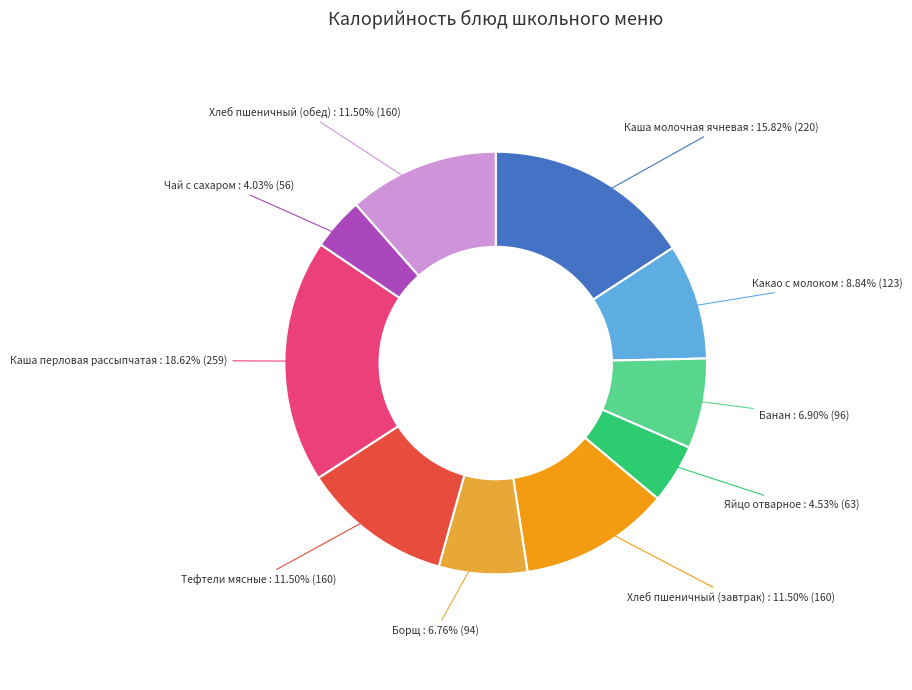

Is Хлеб пшеничный (обед) the majority of the pie?

No